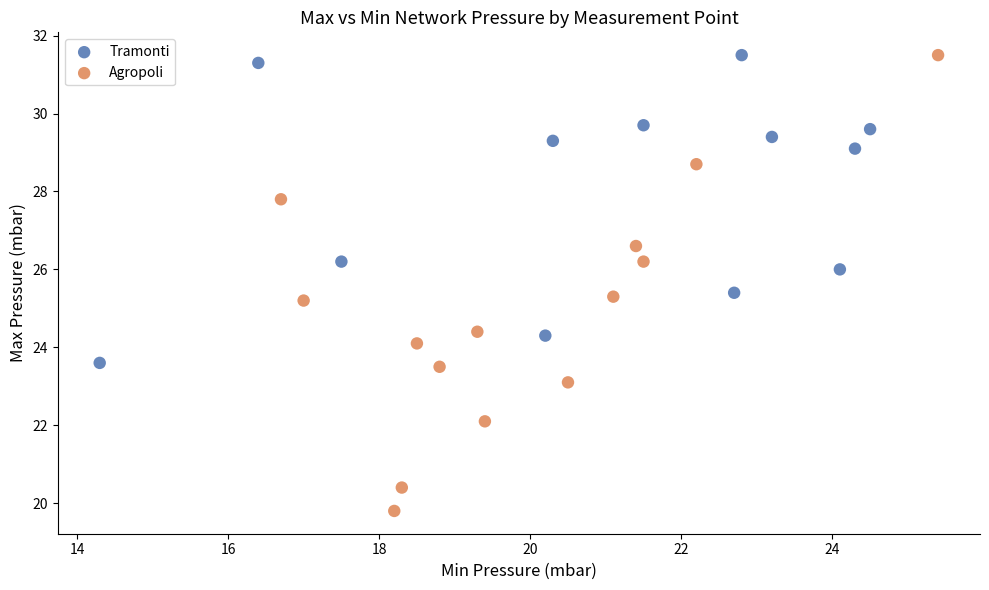

Which series has the widest spread of Y values?

Agropoli